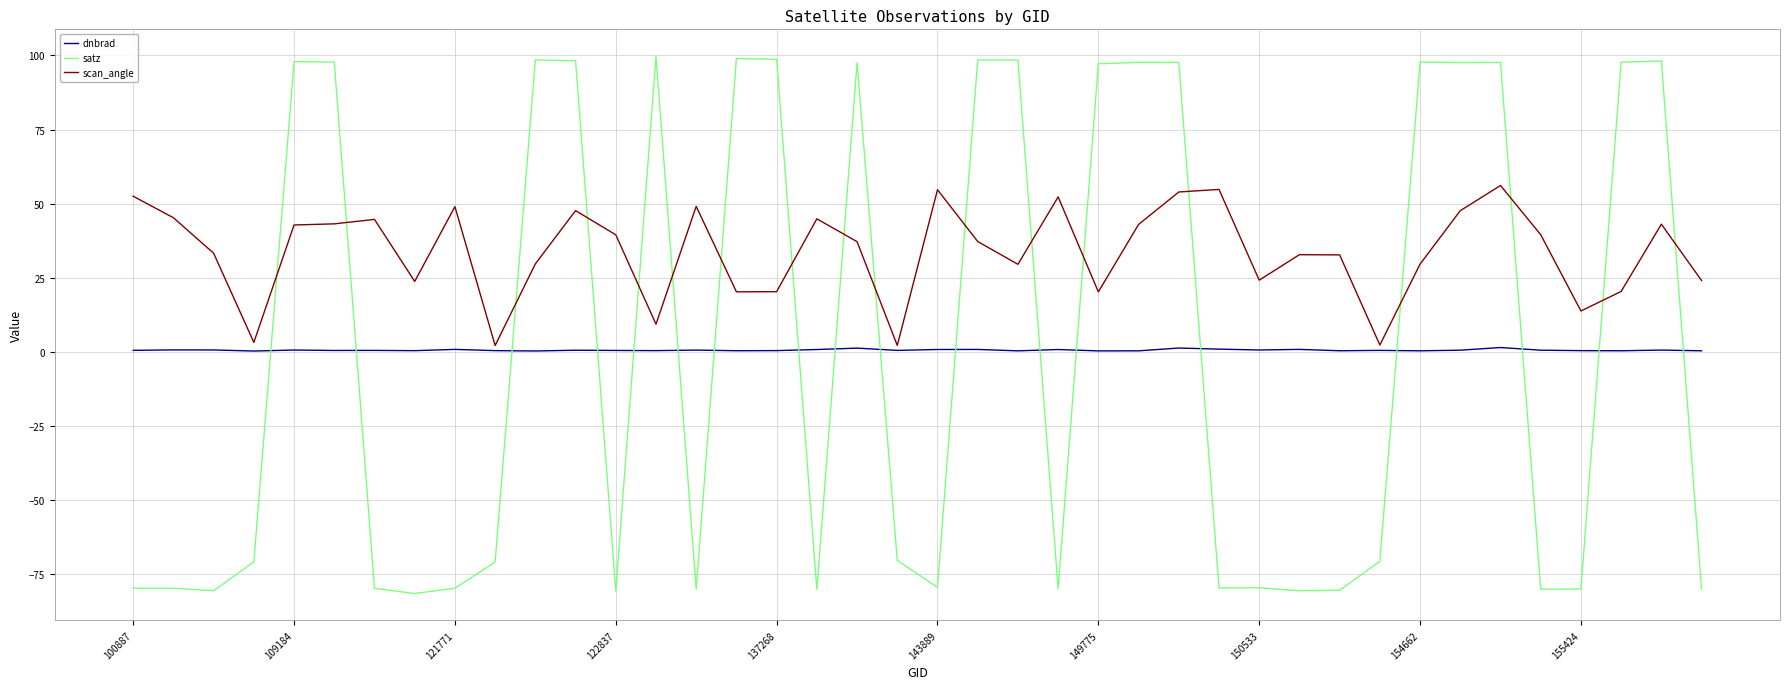

What is the highest value of the satz series?

99.7